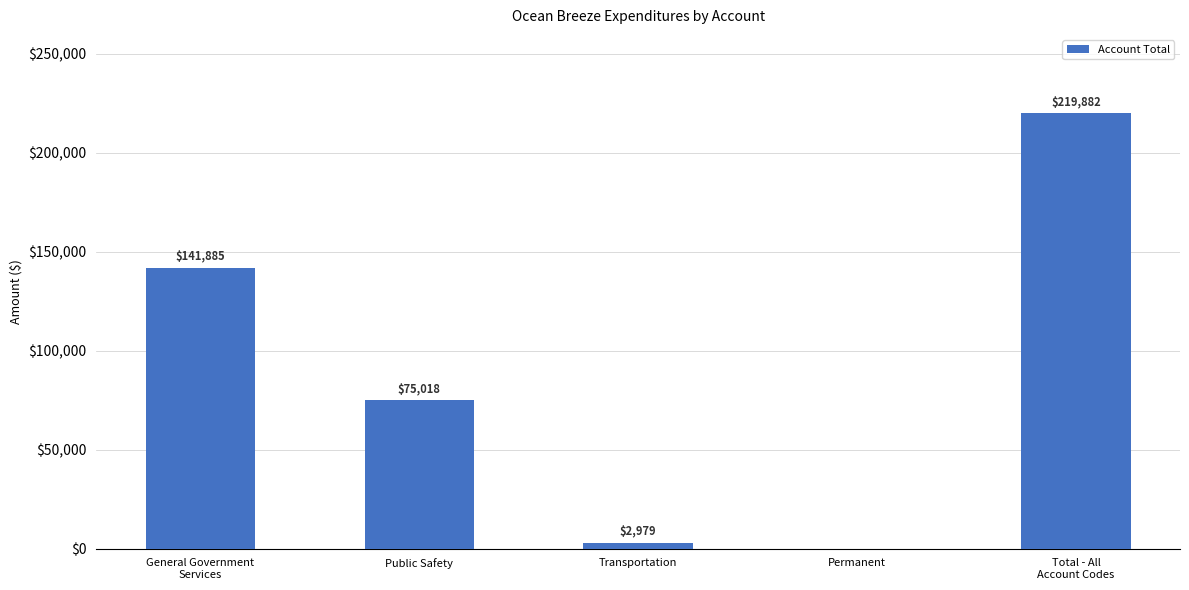

Are the bars horizontal?

No